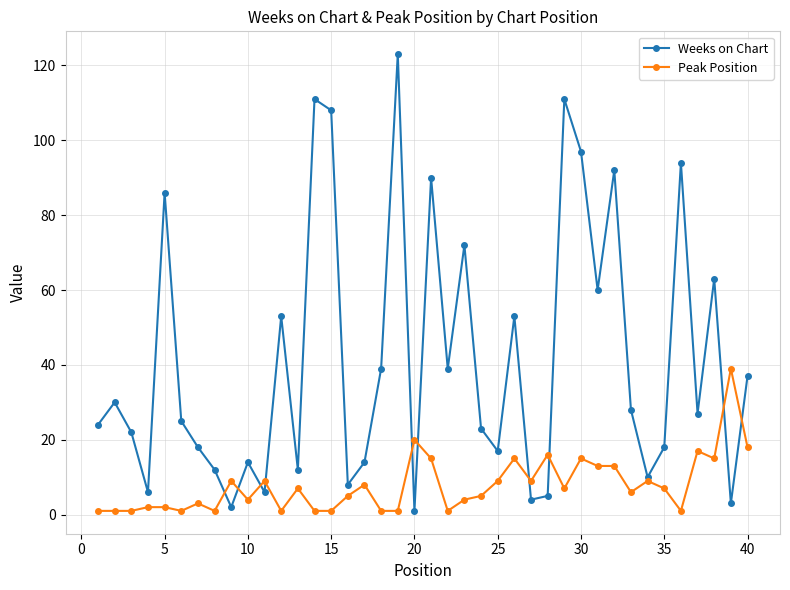

Which series has the widest spread of values?

Weeks on Chart